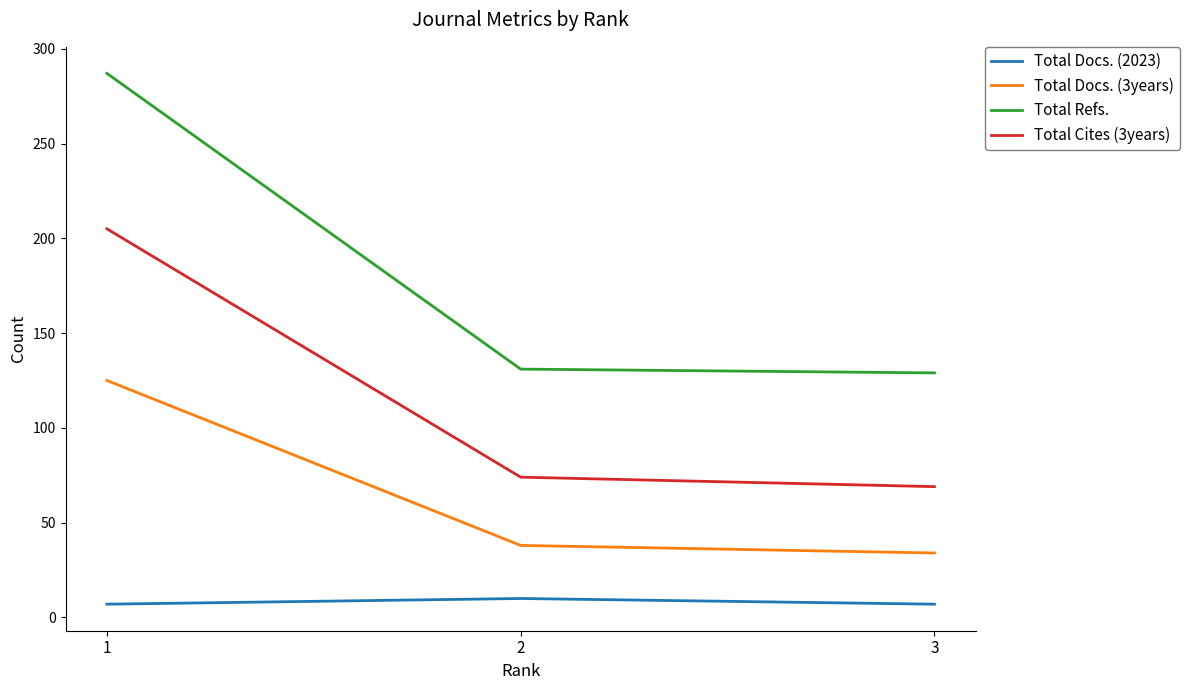

At which category is the sum across all series the highest?

1